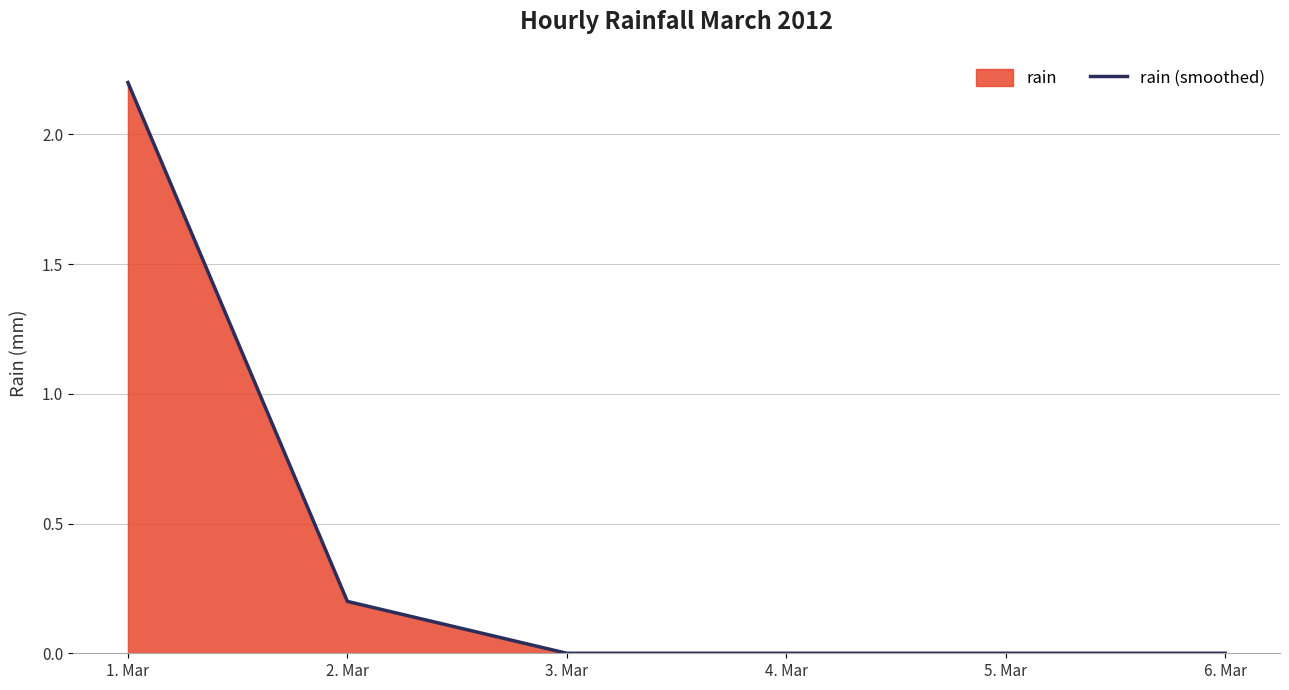

Rank the categories by value from highest to lowest.

1. Mar, 2. Mar, 3. Mar, 4. Mar, 5. Mar, 6. Mar